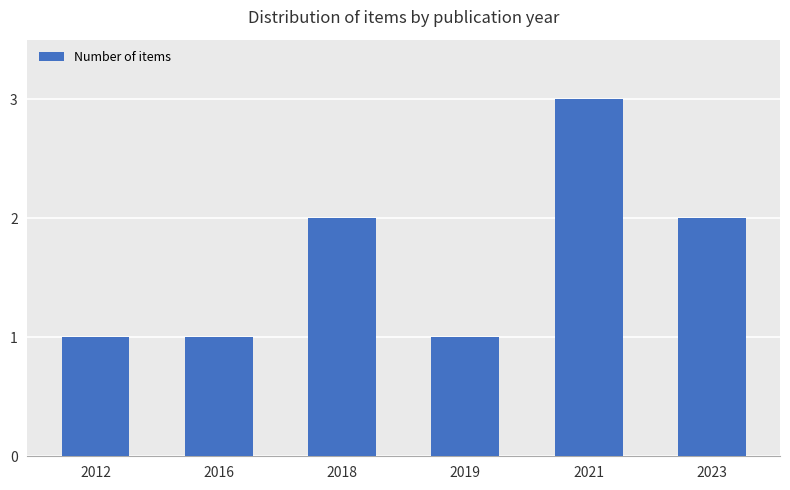

What is the ratio of the value at 2019 to the value at 2018?

0.5